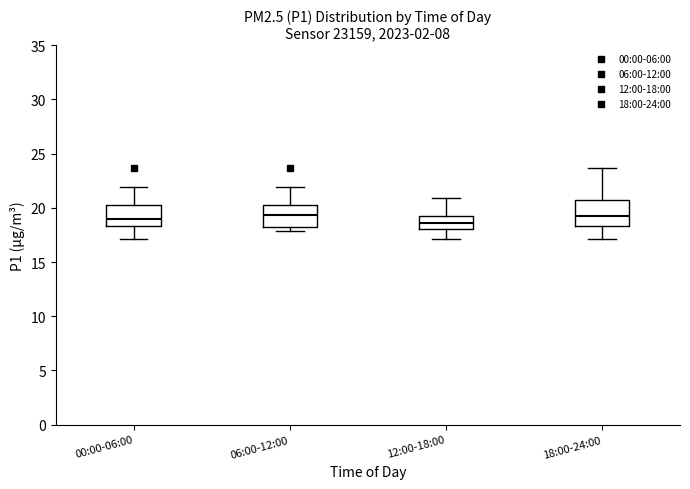

Where does the median line of the box for 06:00-12:00 sit on the y-axis? The values are not printed on the chart, so give them approximately, as read against the axis.

19.5